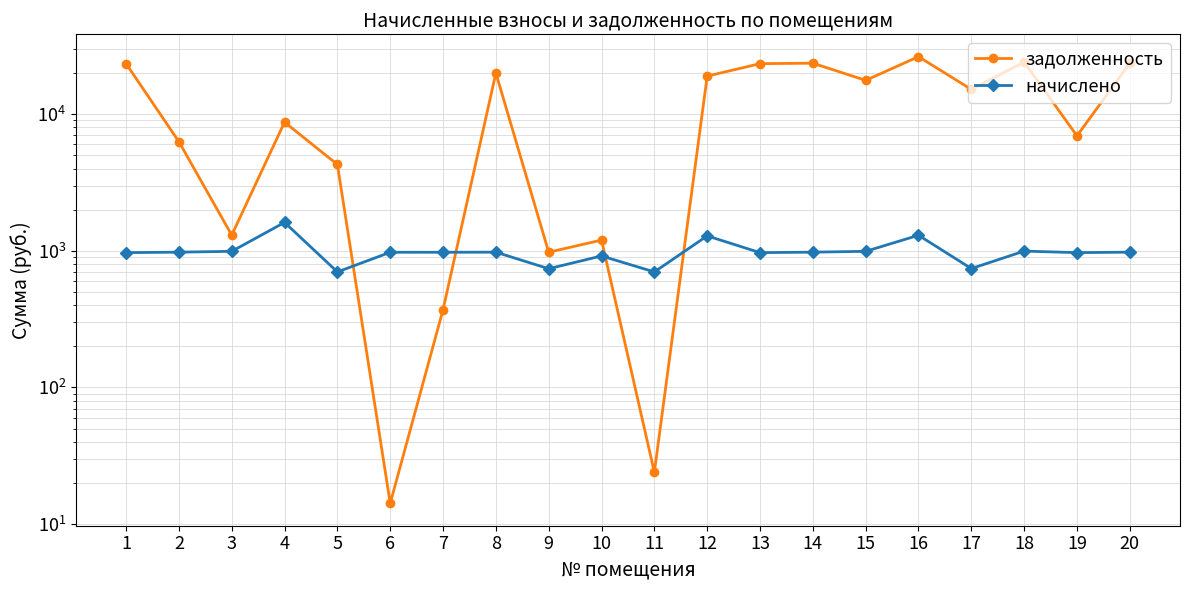

How many series are shown in this chart?

2